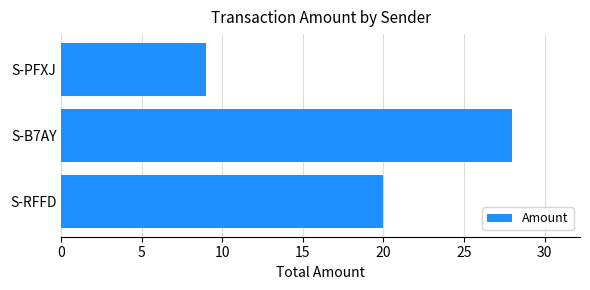

What is the smallest value displayed?

9